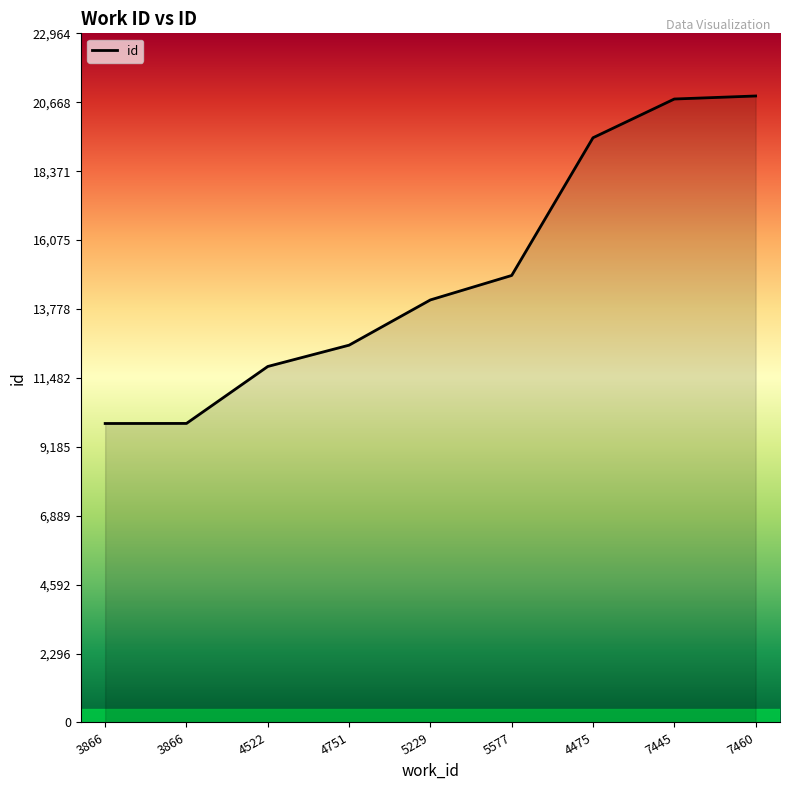

Is this an area chart (filled region under the line)?

Yes